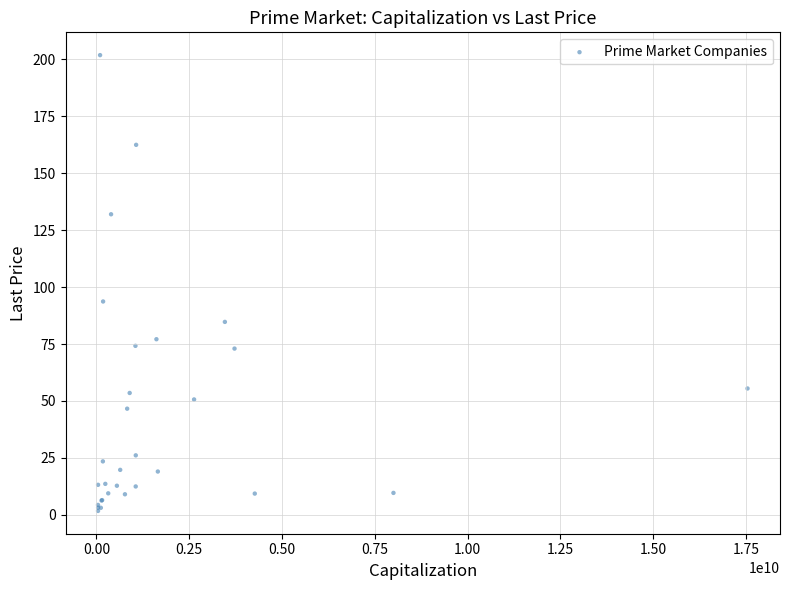

What Y value in the scatter plot is closest to 101?

93.7